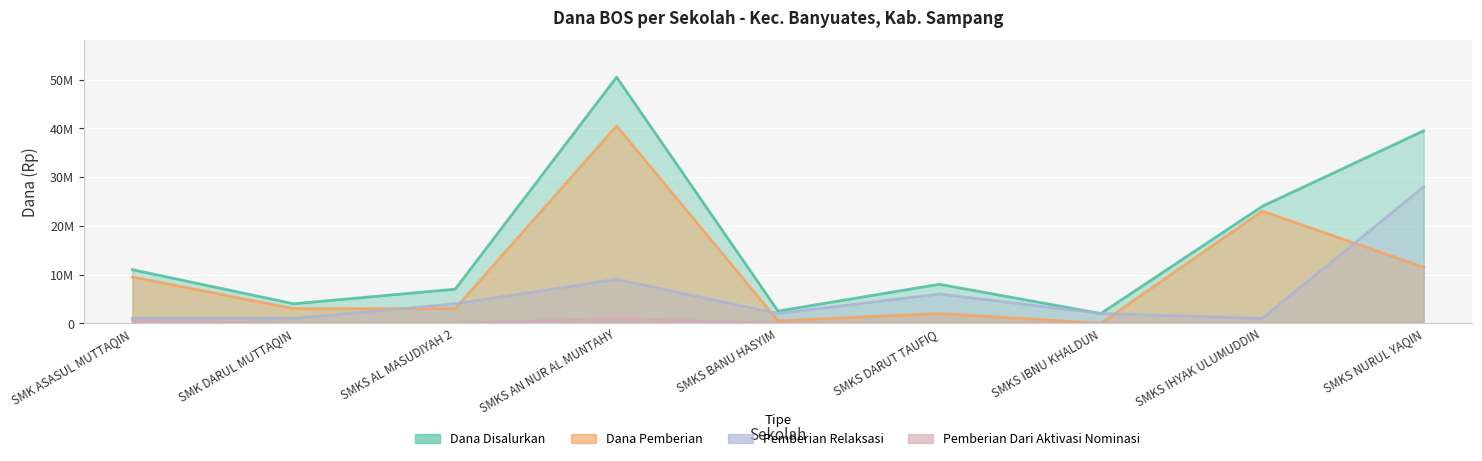

At which category is the sum across all series the highest?

SMKS AN NUR AL MUNTAHY